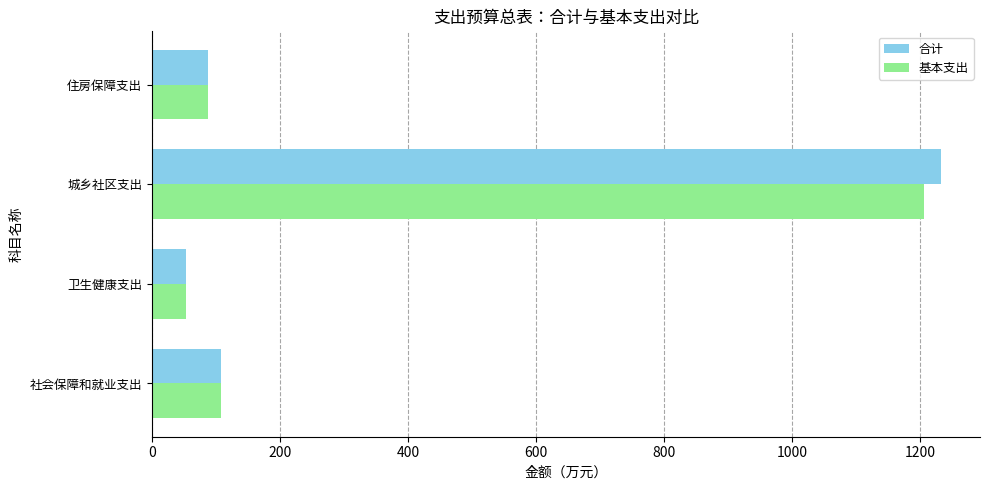

Read the 基本支出 value at 社会保障和就业支出.

108.2